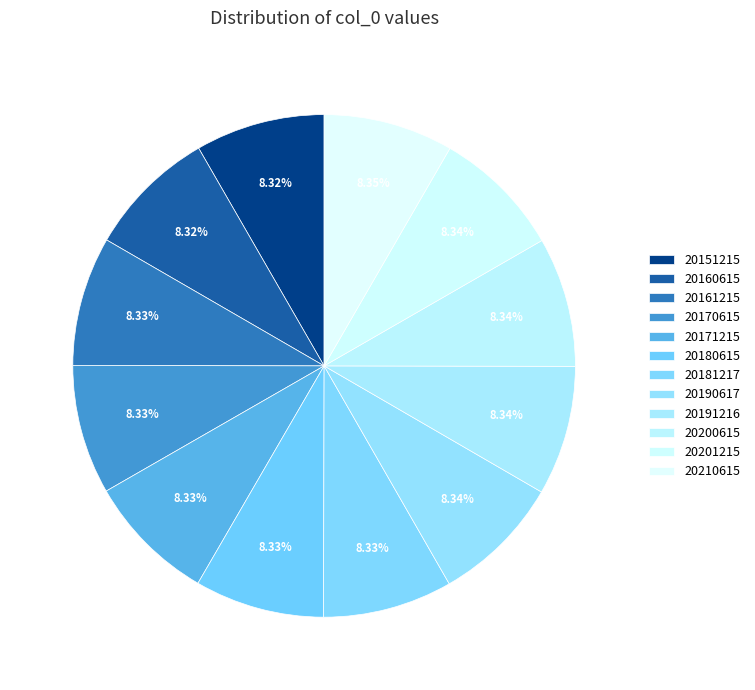

How many segments does this pie chart have?

12